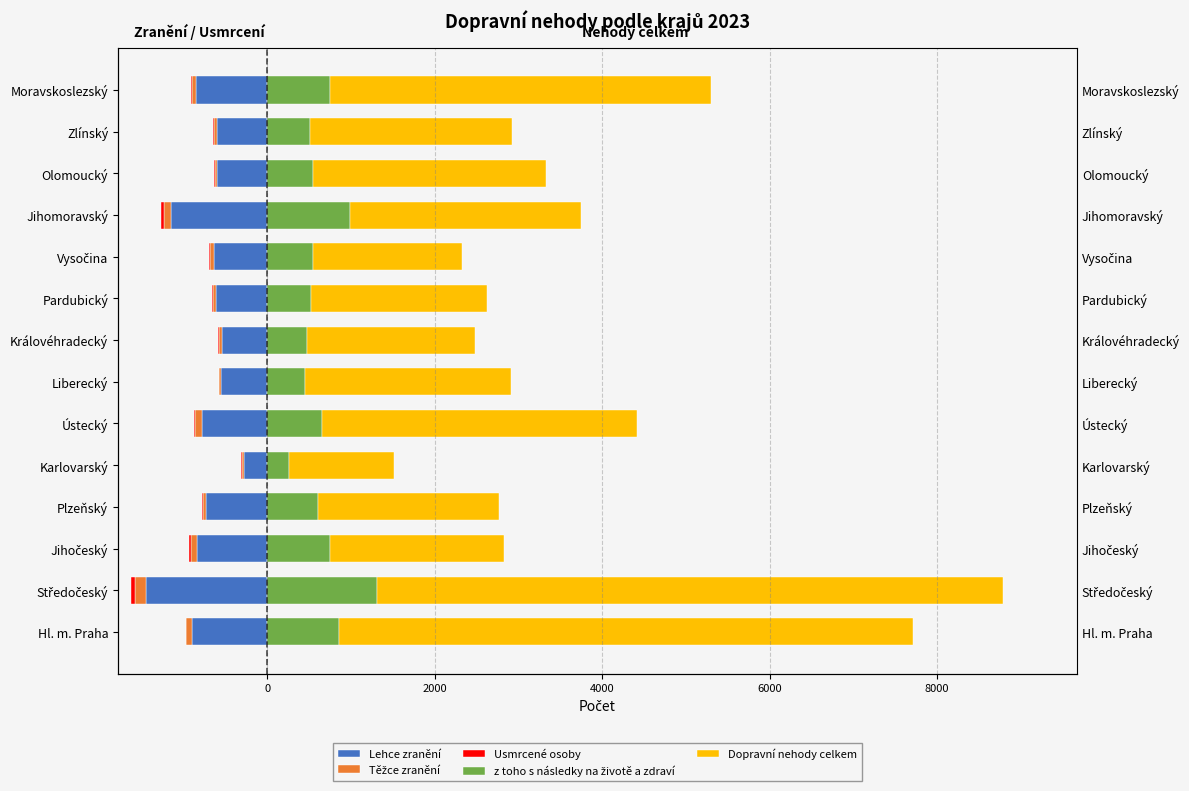

Does the chart contain stacked bars?

No